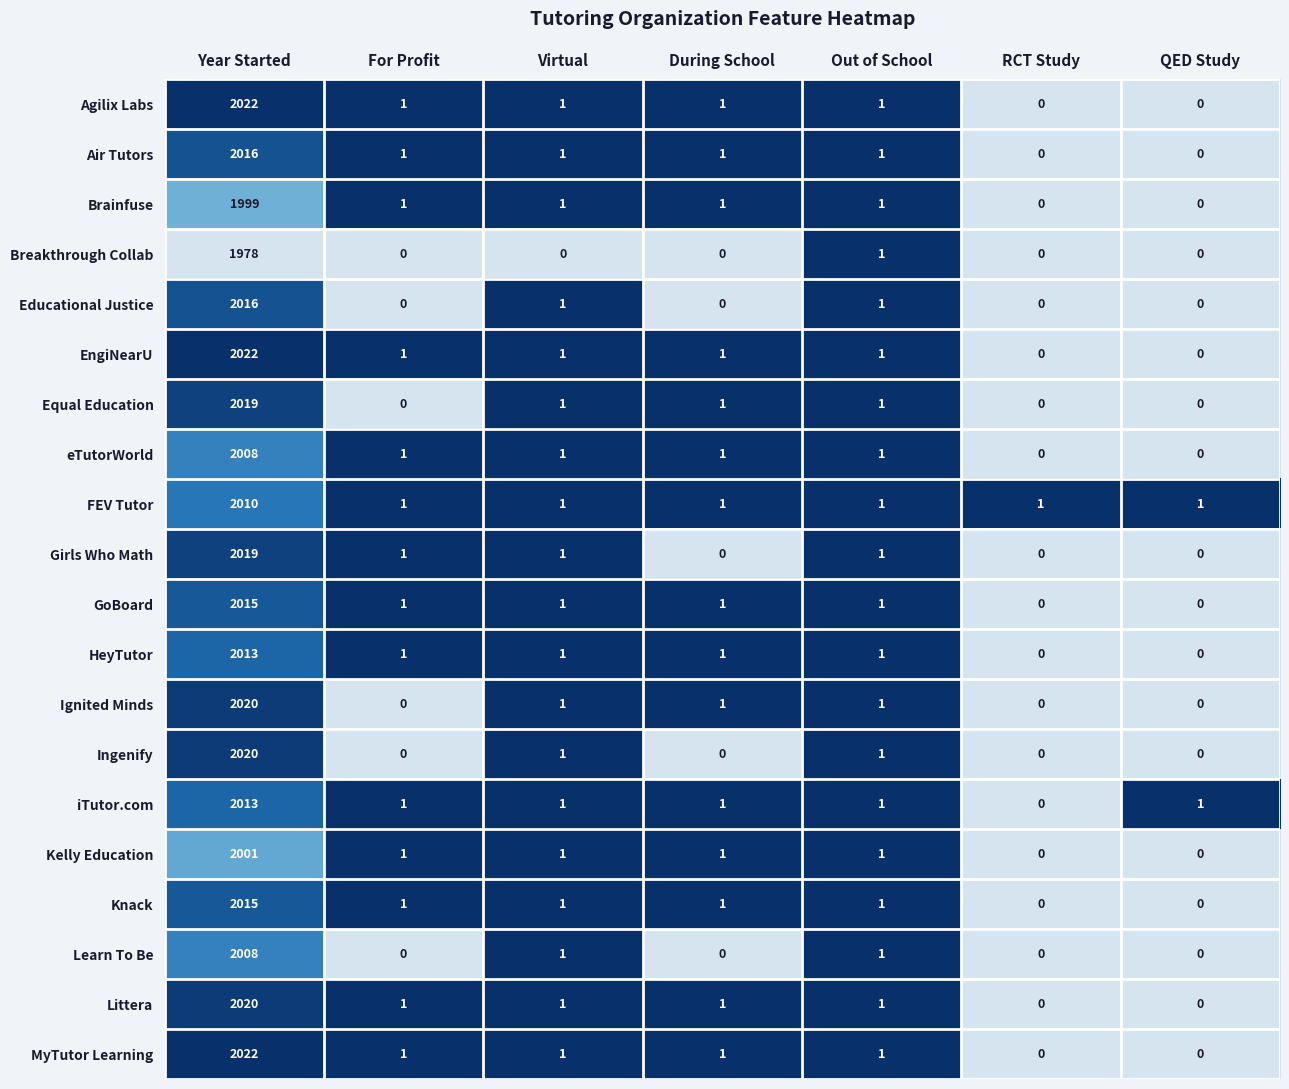

At which label does Girls Who Math first exceed 1?

Year Started